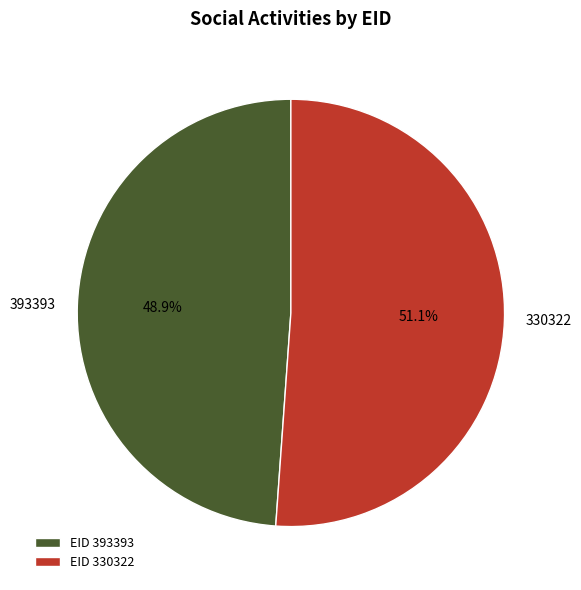

To the nearest percent, what is the combined percentage of 393393 and 330322?

100%